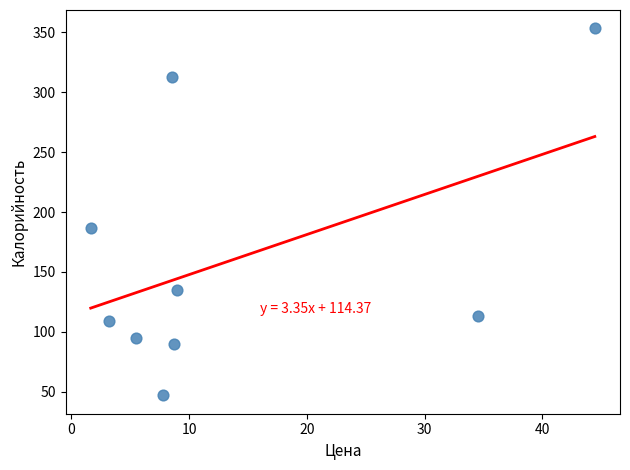

What Y value in the scatter plot is closest to 200?

187.1